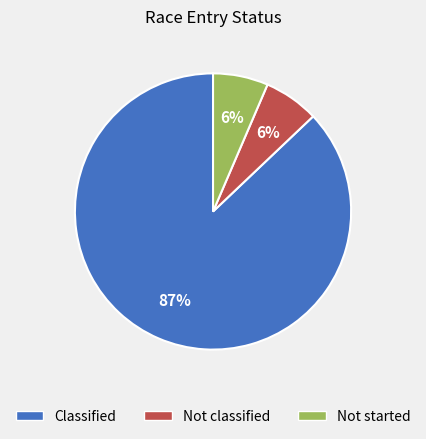

Which slice is the largest?

Classified